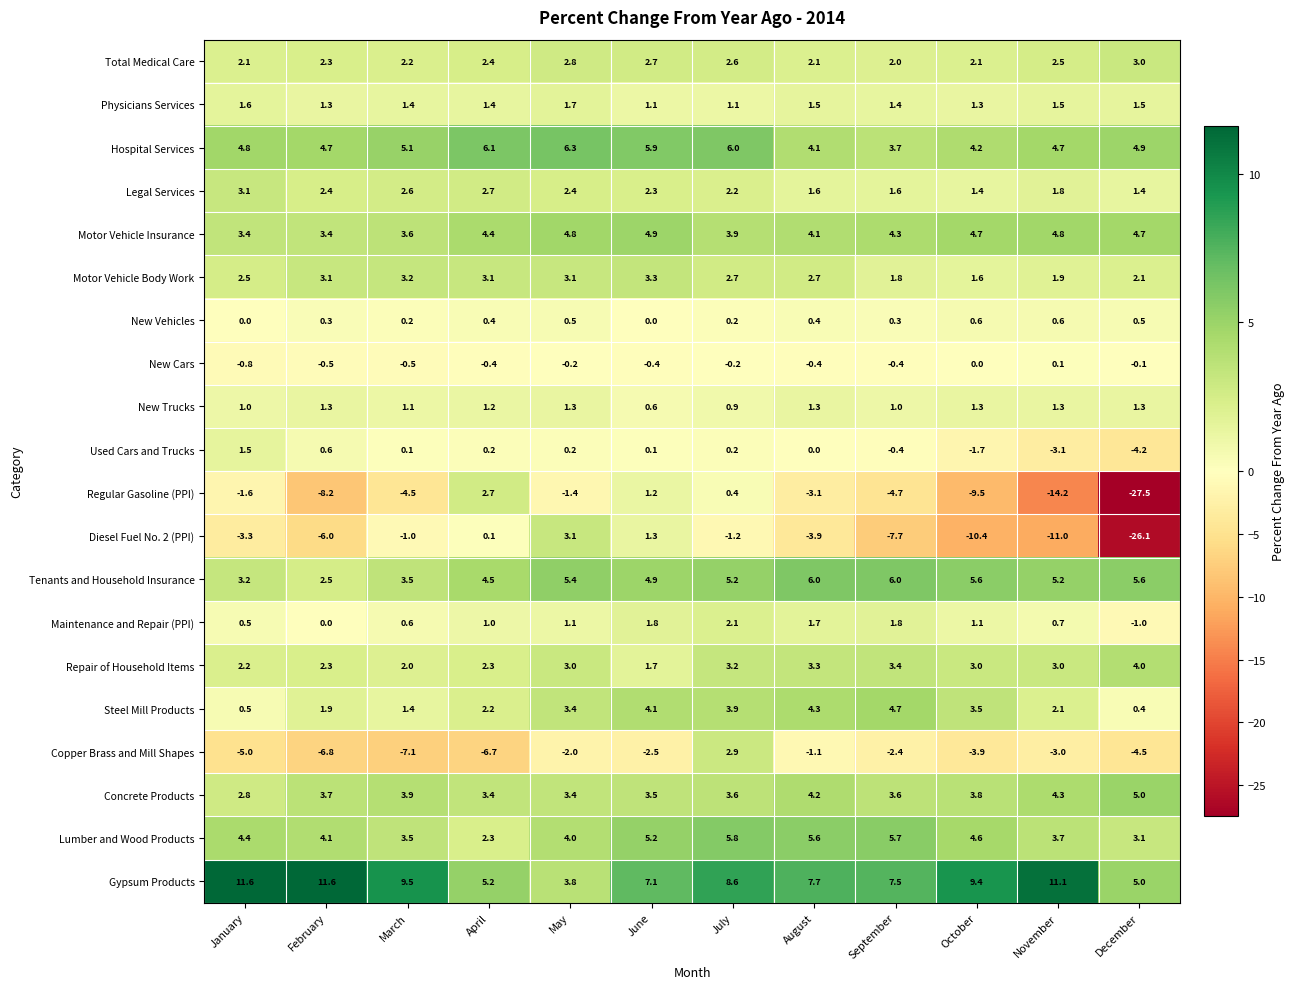

What is the minimum value shown in the chart?

-27.5